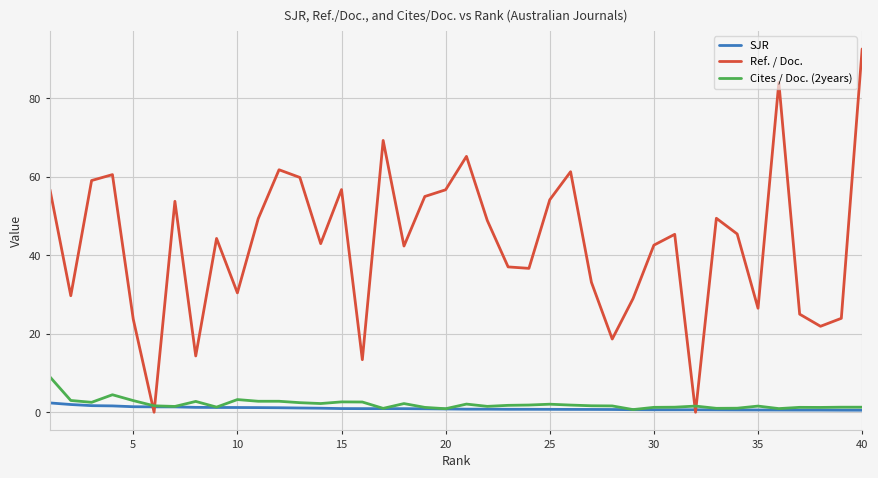

Does the chart have visible grid lines?

Yes